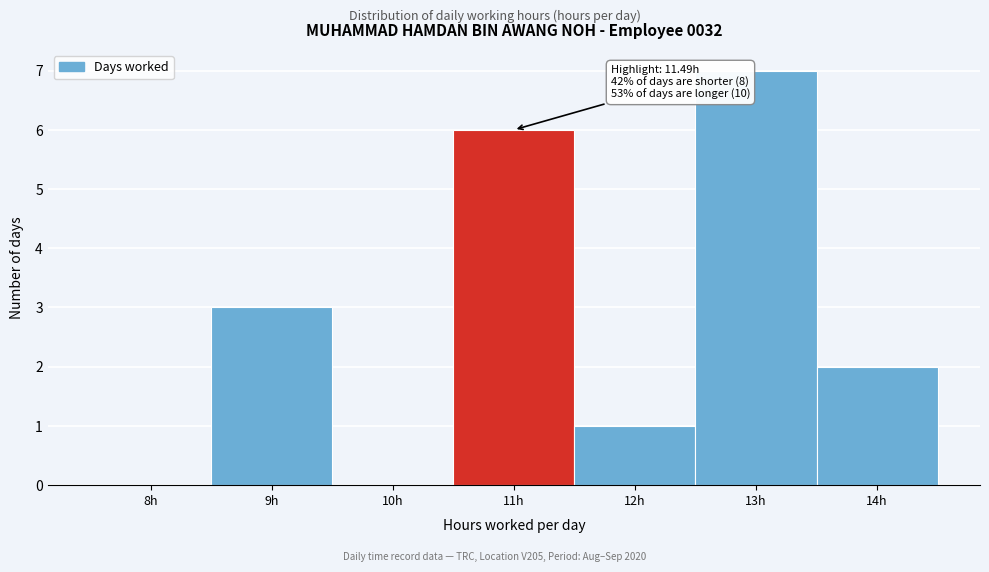

Reading left to right, extract all data points from this chart.

8h=0	9h=3	10h=0	11h=6	12h=1	13h=7	14h=2